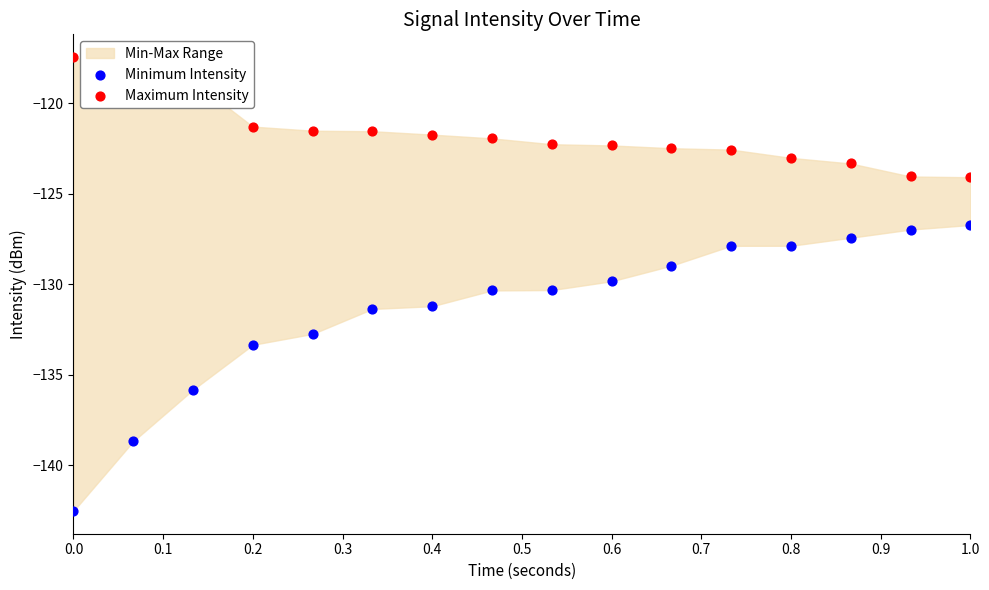

Which series has the widest spread of Y values?

Minimum Intensity